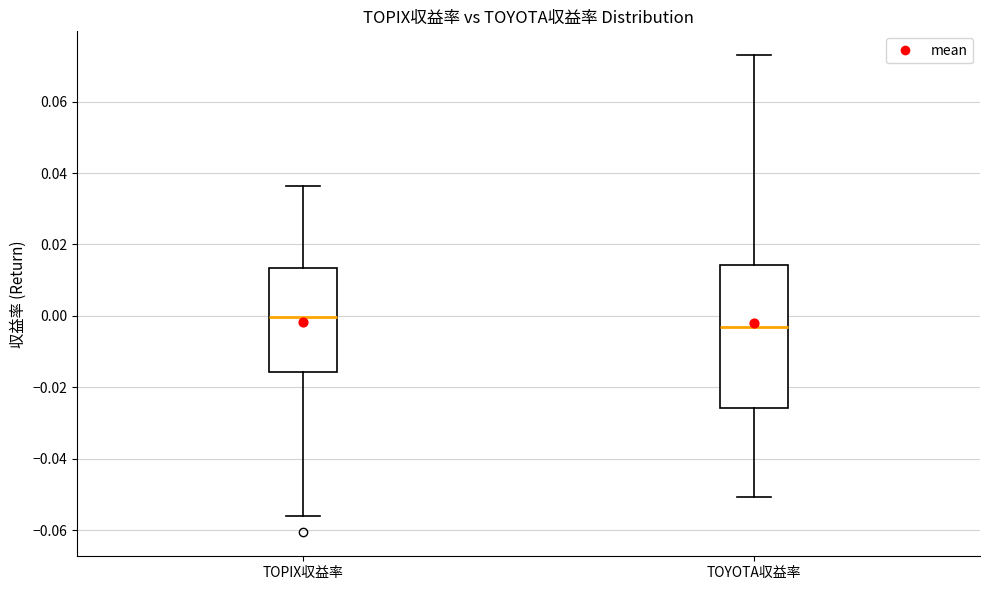

Reading left to right, transcribe this box plot: for each box, give where its median line is, the range the box spans, and where its two whiskers end, as read against the y-axis. The values are not printed on the chart, so give them approximately, as read against the axis.

TOPIX収益率: median 0.000, box -0.016 to 0.014, whiskers -0.056 to 0.036
TOYOTA収益率: median -0.004, box -0.026 to 0.014, whiskers -0.050 to 0.072